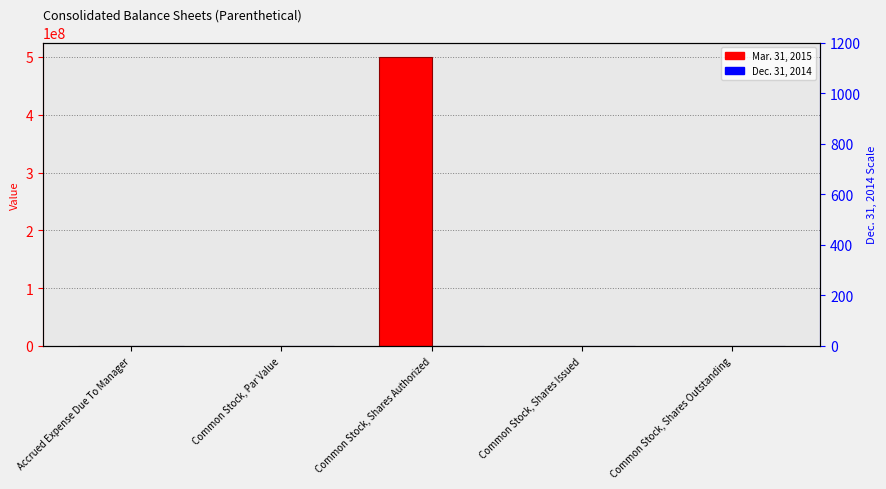

The Mar. 31, 2015 series shows 1000.0 at Common Stock, Shares Outstanding. True or false?

True